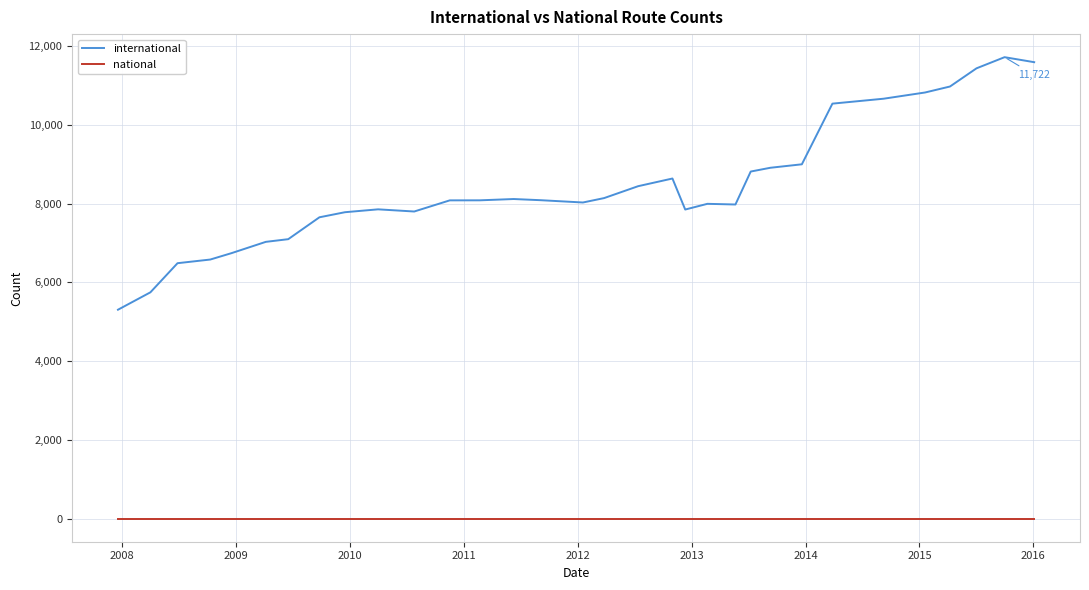

What is the greatest value displayed?

11722